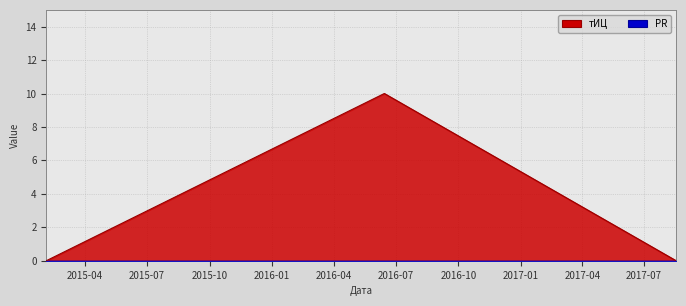

Rank the categories by value from lowest to highest.

2015-02-03, 2017-08-17, 2016-06-14